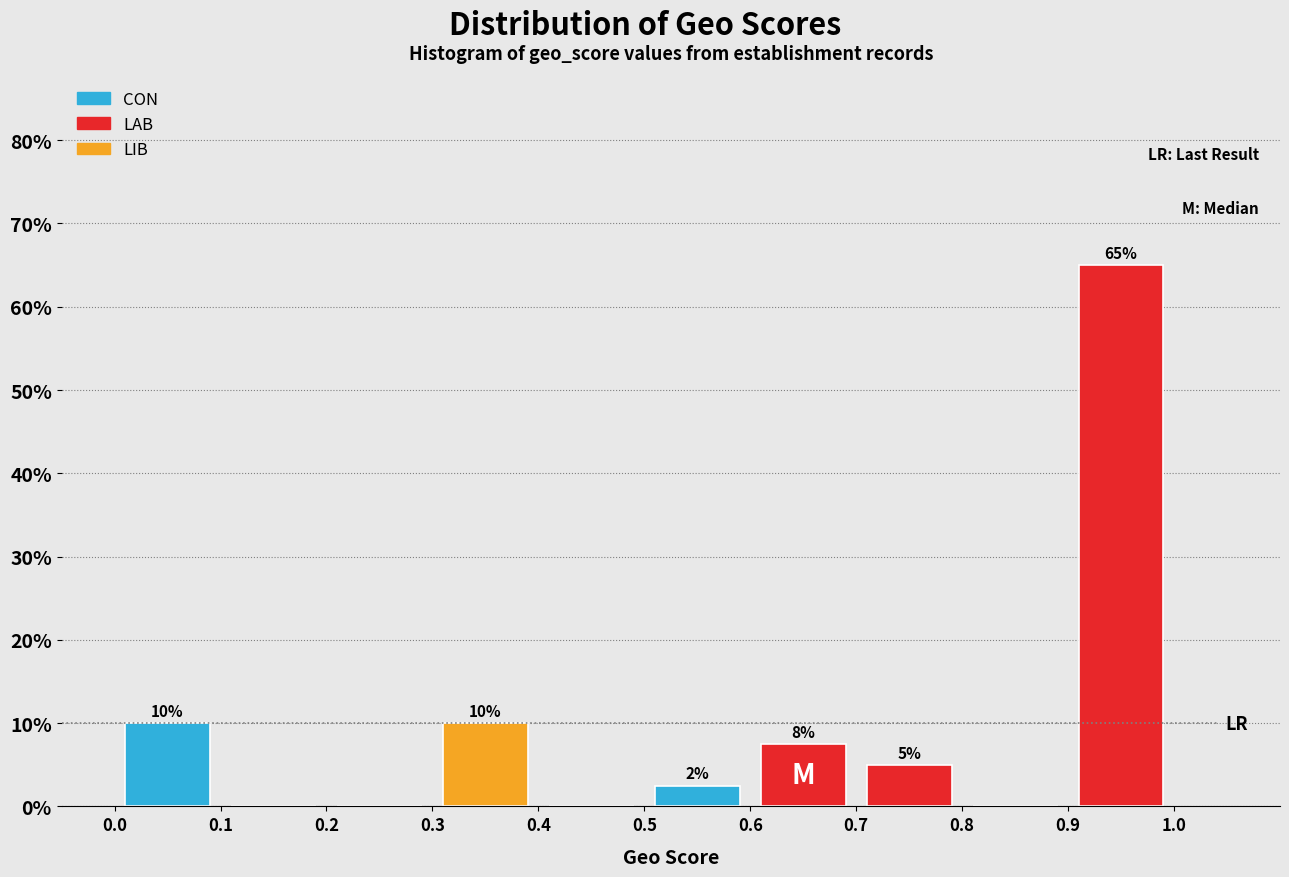

Over which range of the x-axis is the bar tallest?

0.9 to 1.0